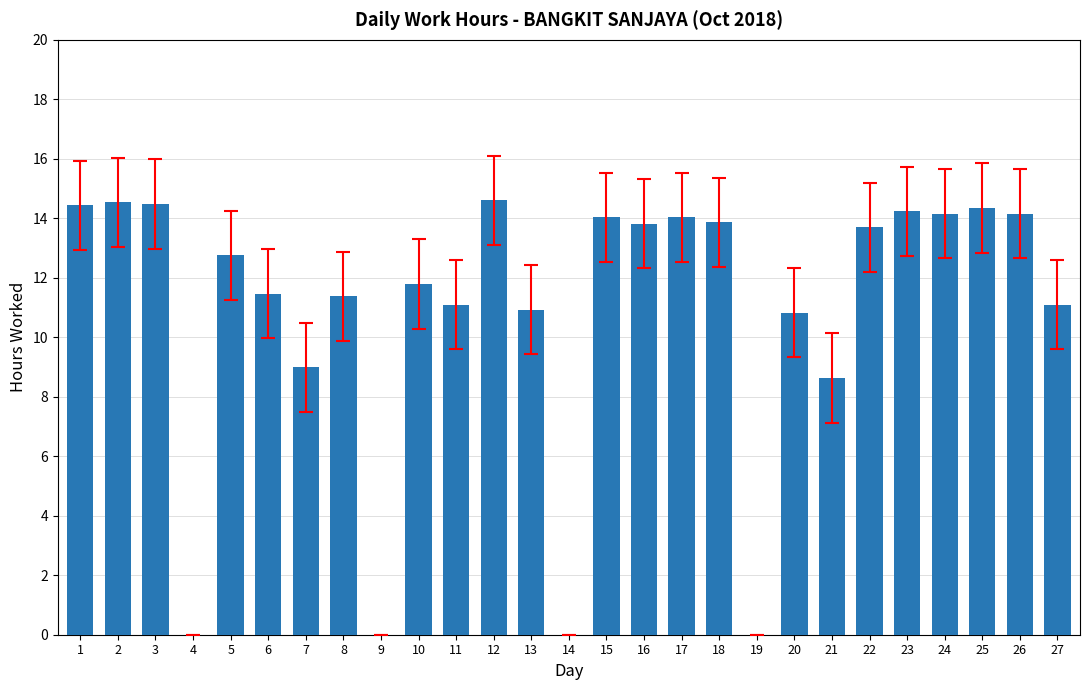

What is the maximum value shown in the chart?

14.6